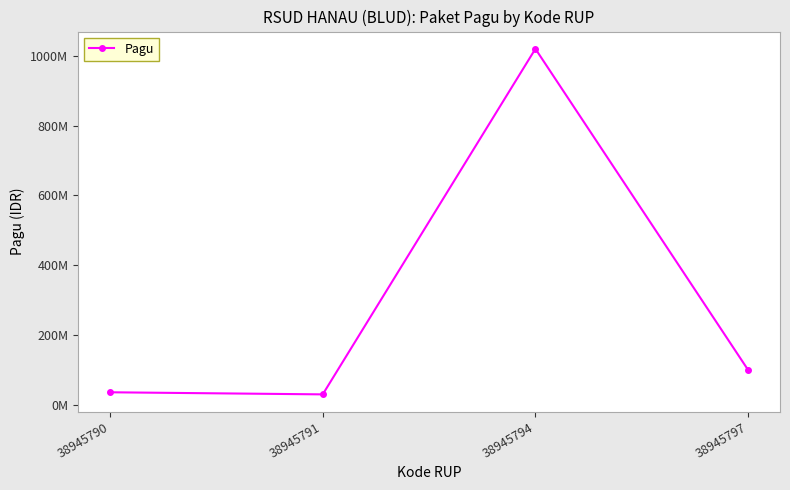

What is the sum of the values at 38945791 and 38945794?

1050000000